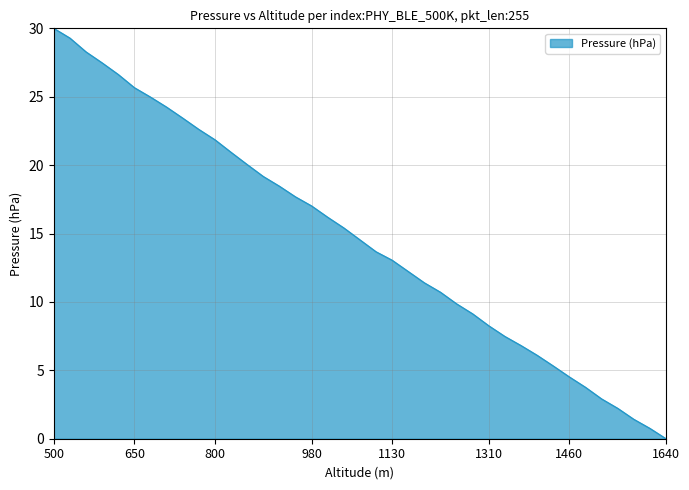

What is the difference between the maximum and minimum values?

30.0